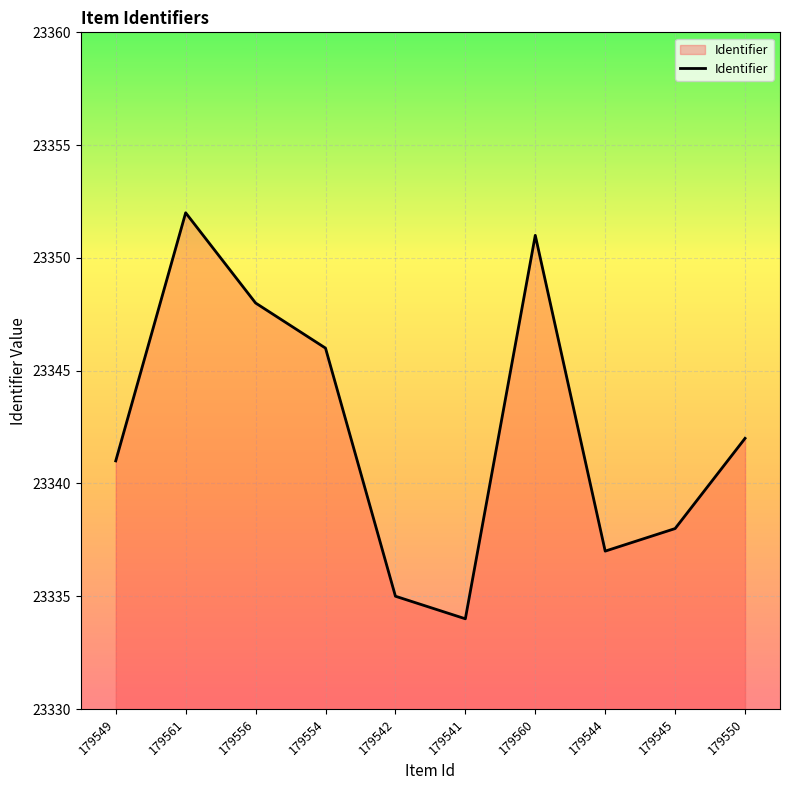

Reading left to right, list all the values displayed in this chart.

23341	23352	23348	23346	23335	23334	23351	23337	23338	23342